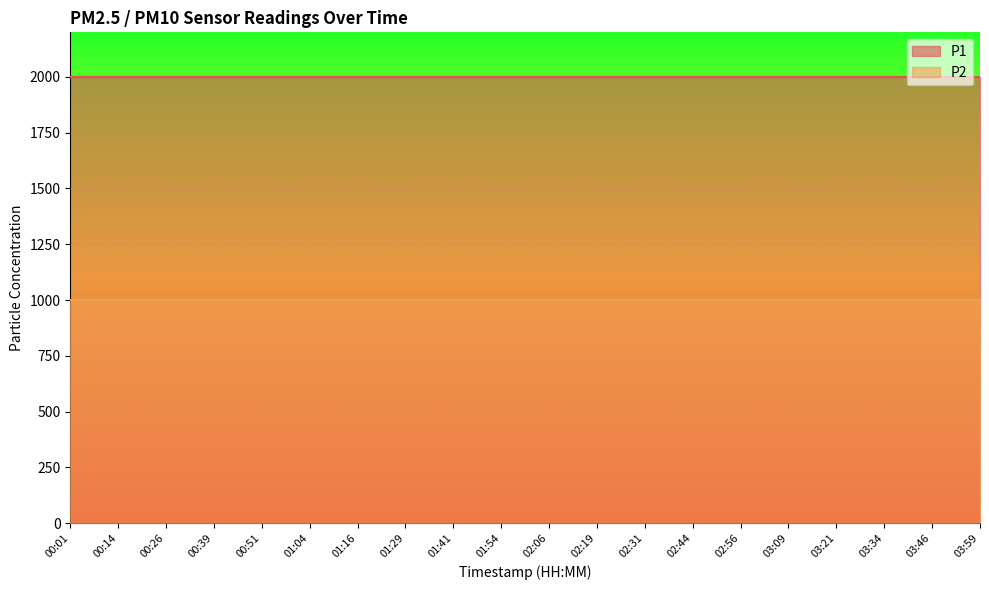

True or false: P1 and P2 intersect in this chart.

False